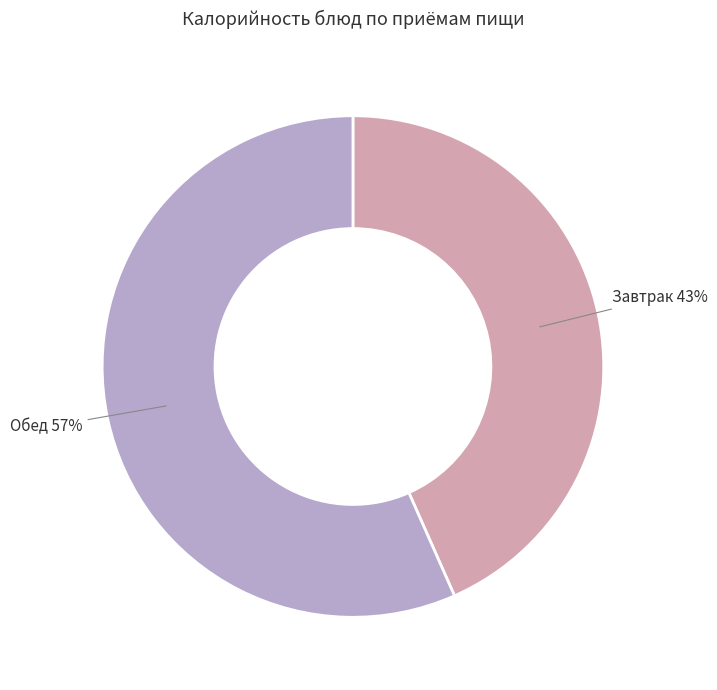

How many slices are in this pie chart?

2